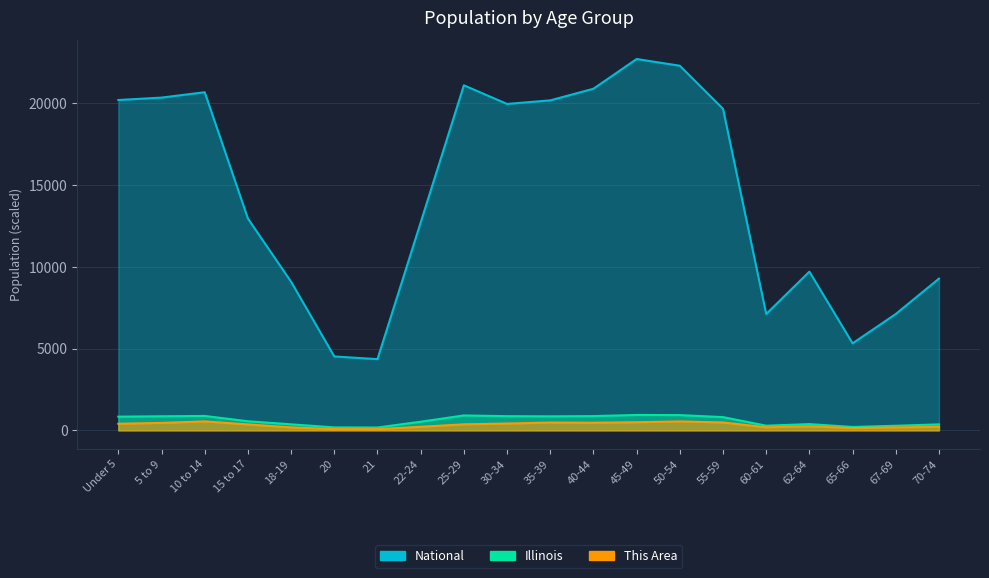

At which label does Illinois reach its minimum?

21